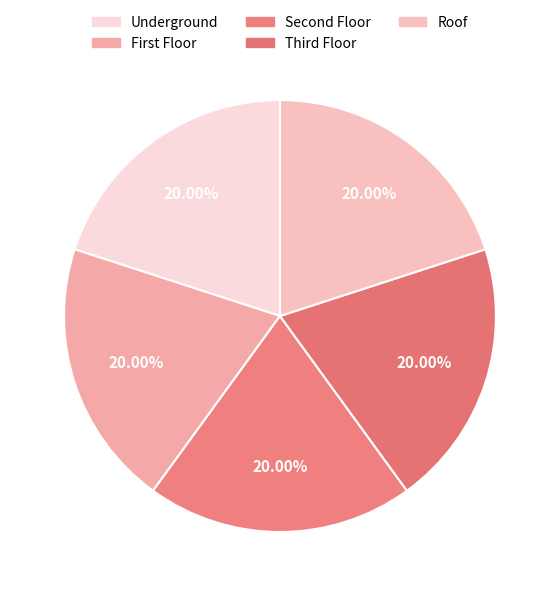

Is there a majority slice in this chart?

No